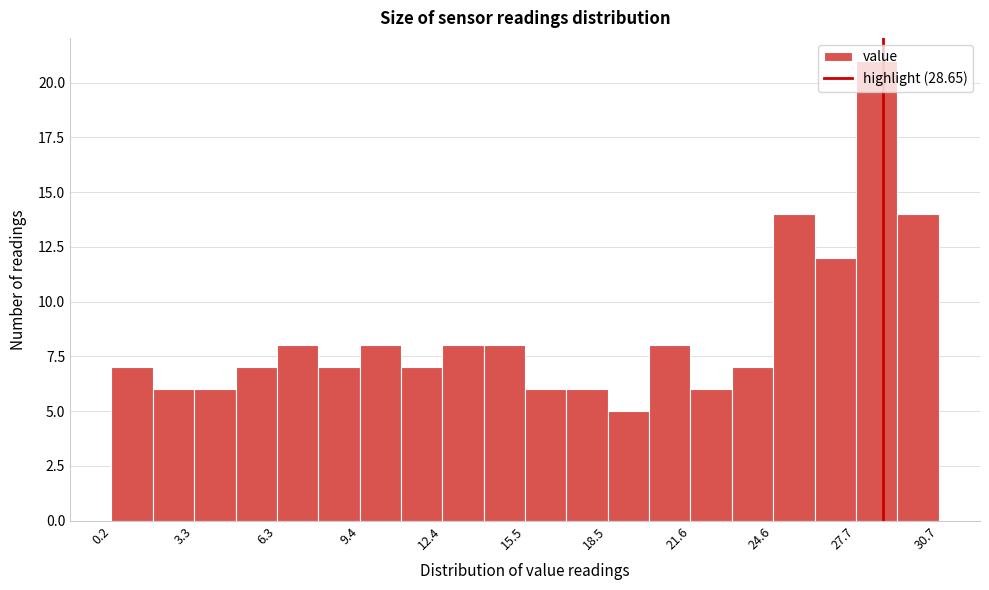

Around what value on the x-axis is the tallest bar? Give the approximate position of its centre, as read against the axis.

28.5